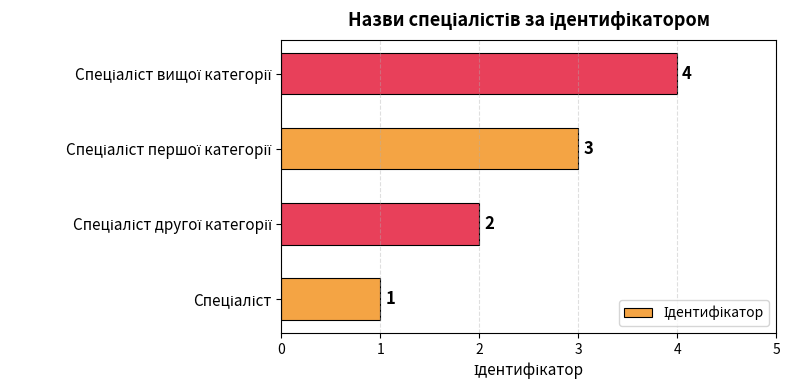

What is the sum of all values?

10